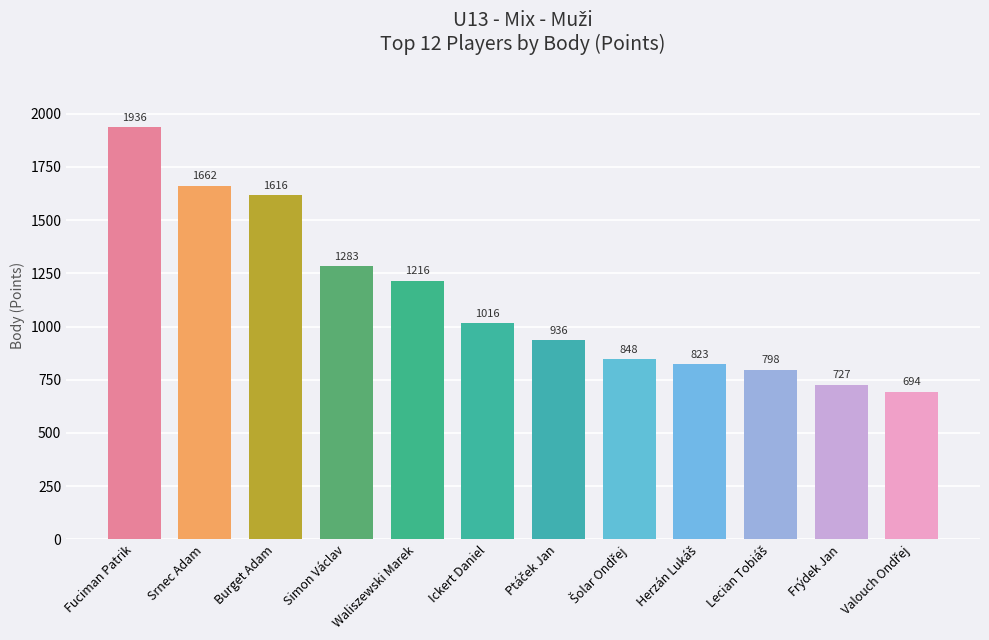

Reading left to right, extract all data points from this chart.

1=1936	2=1662	3=1616	4=1283	5=1216	6=1016	7=936	8=848	9=823	10=798	11=727	12=694